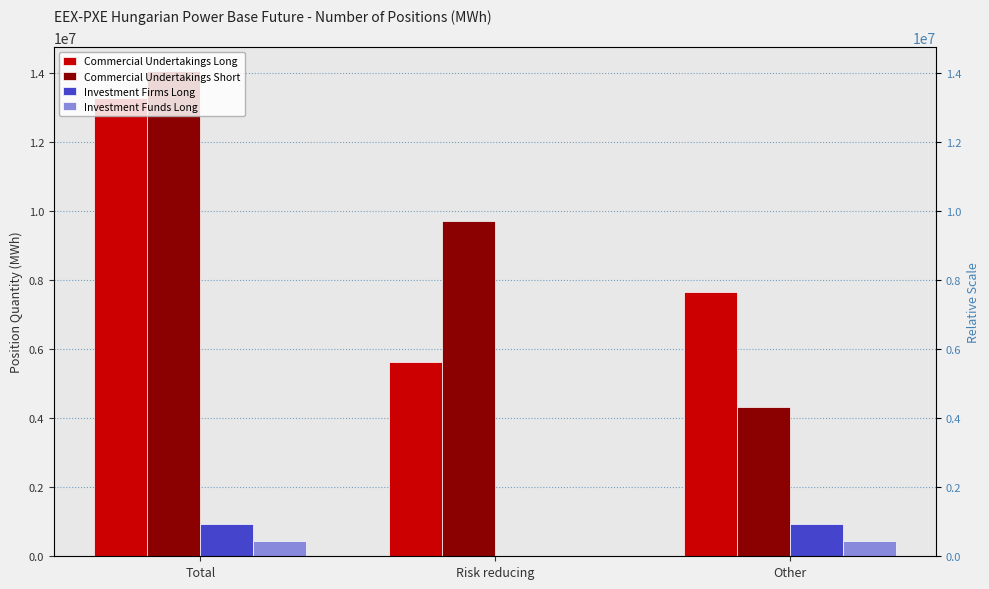

What is the sum of all Investment Firms Long values?

1897938